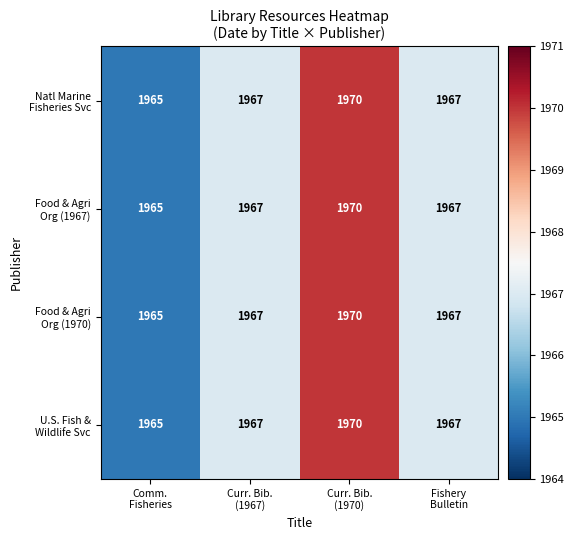

What is the greatest value displayed?

1970